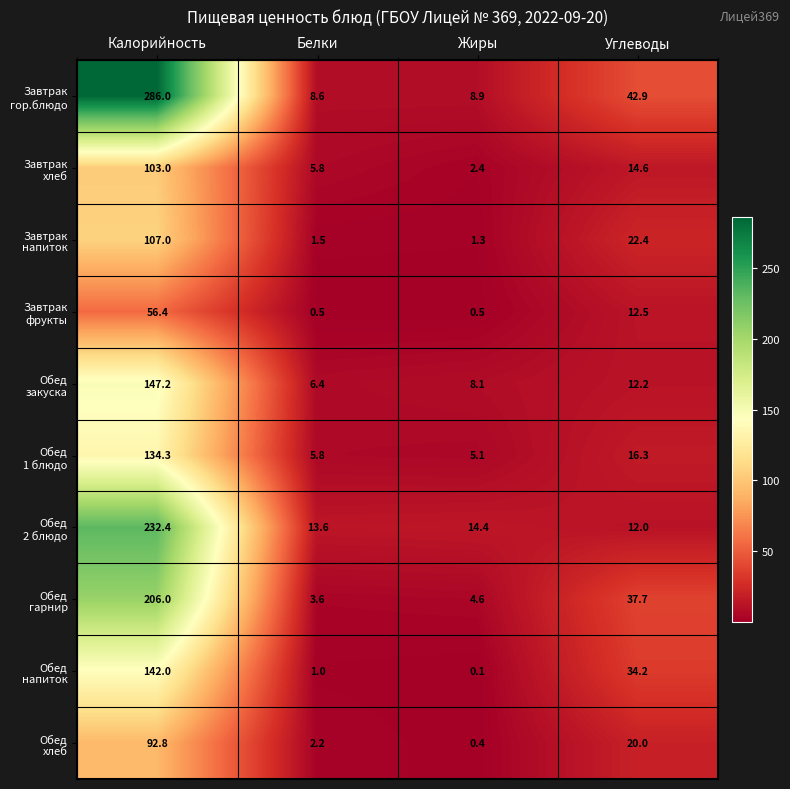

What is the spread (max minus min) of values at Белки?

13.1